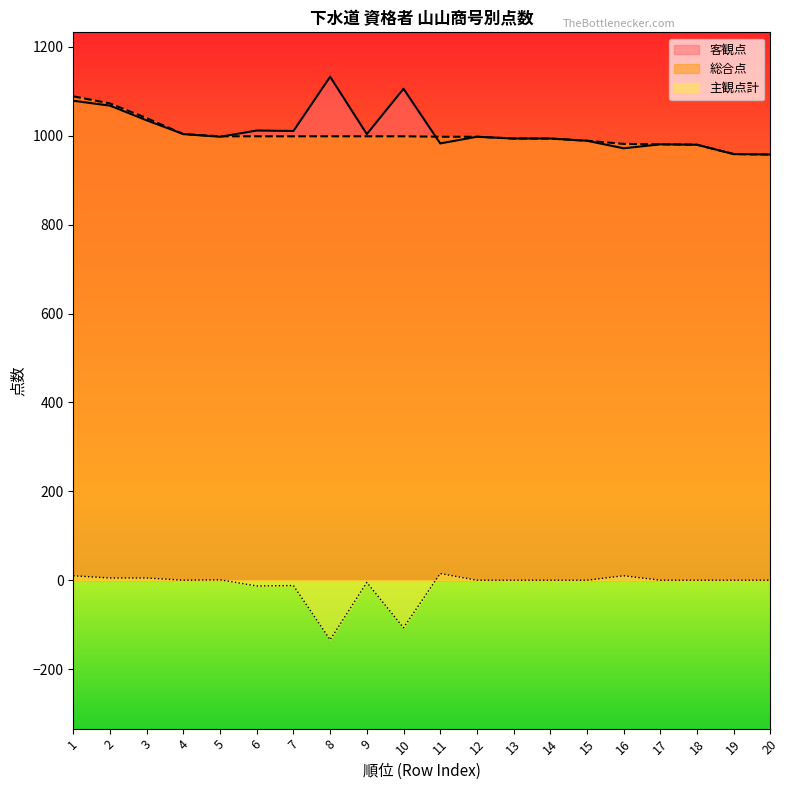

True or false: 客観点 and 主観点計 intersect in this chart.

False